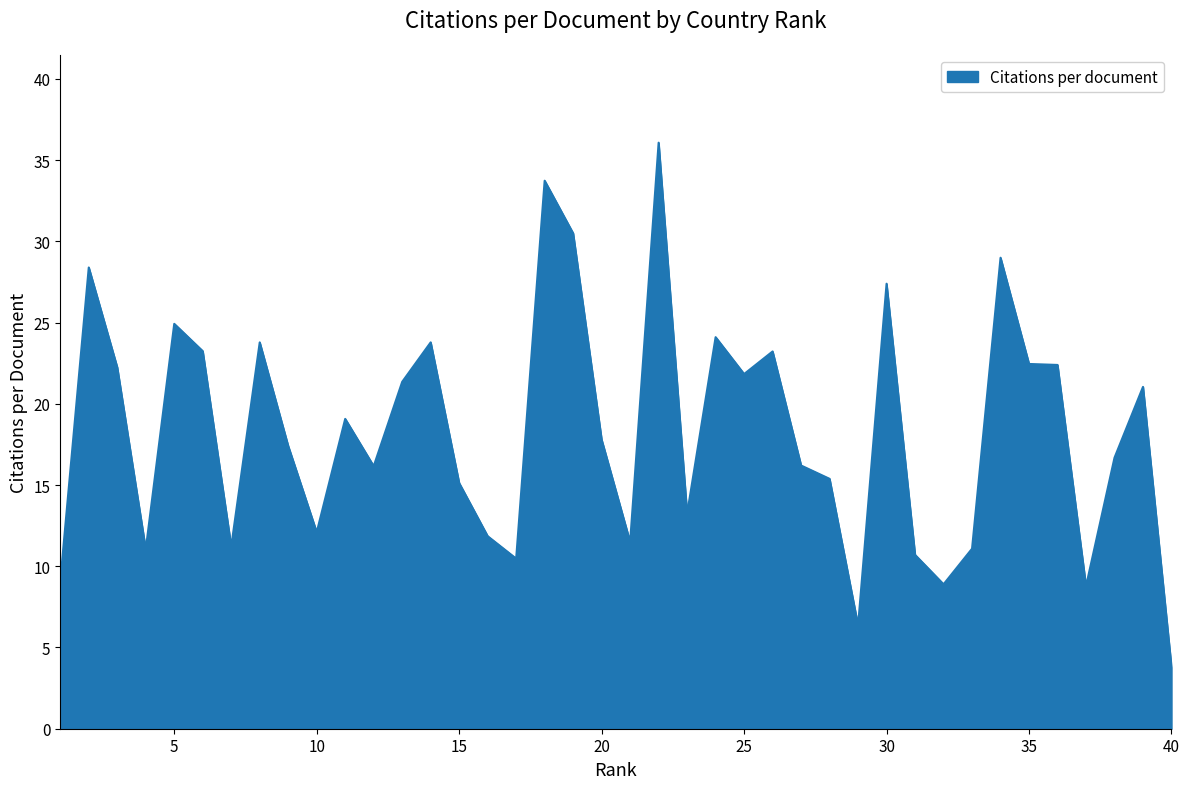

What is the difference between the maximum and minimum values?

32.3